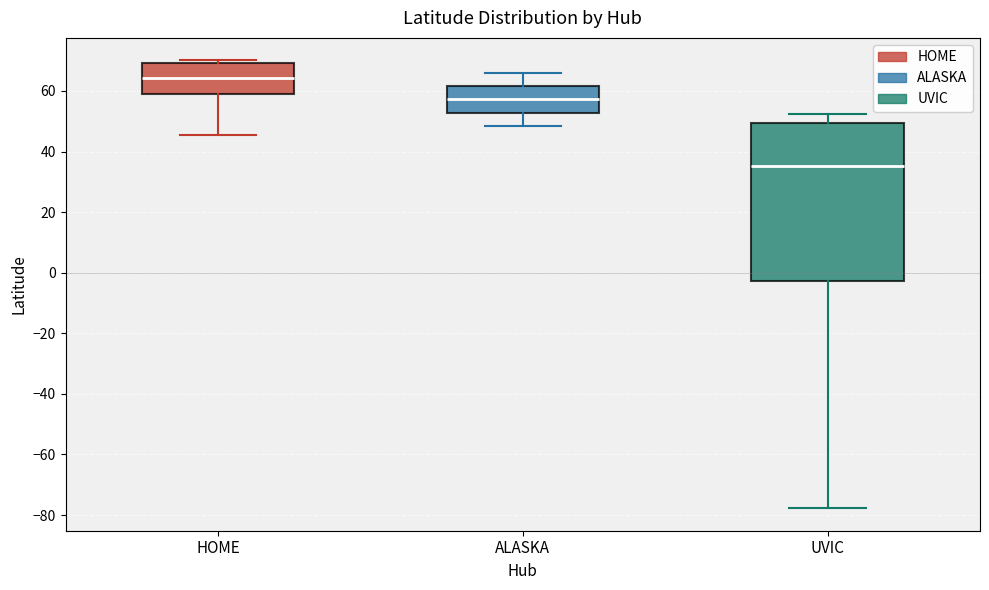

Reading left to right, read every box against the y-axis: the position of its median line, the range the box covers, and the ends of its whiskers. The values are not printed on the chart, so give them approximately, as read against the axis.

HOME: median 64, box 60 to 70, whiskers 46 to 70 (just above the box's upper edge)
ALASKA: median 58, box 52 to 62, whiskers 48 to 66
UVIC: median 36, box -2 to 50, whiskers -78 to 52